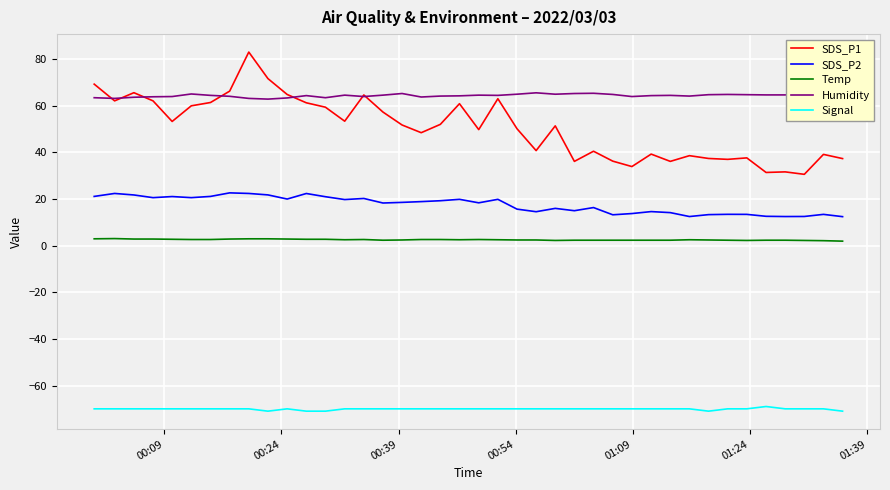

Is this an area chart (filled region under the line)?

No